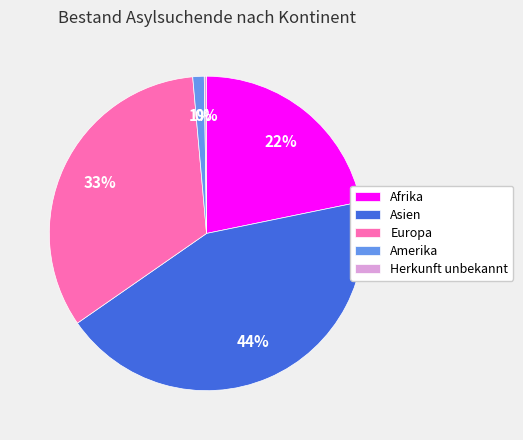

Is there any slice that represents more than half of the pie?

No